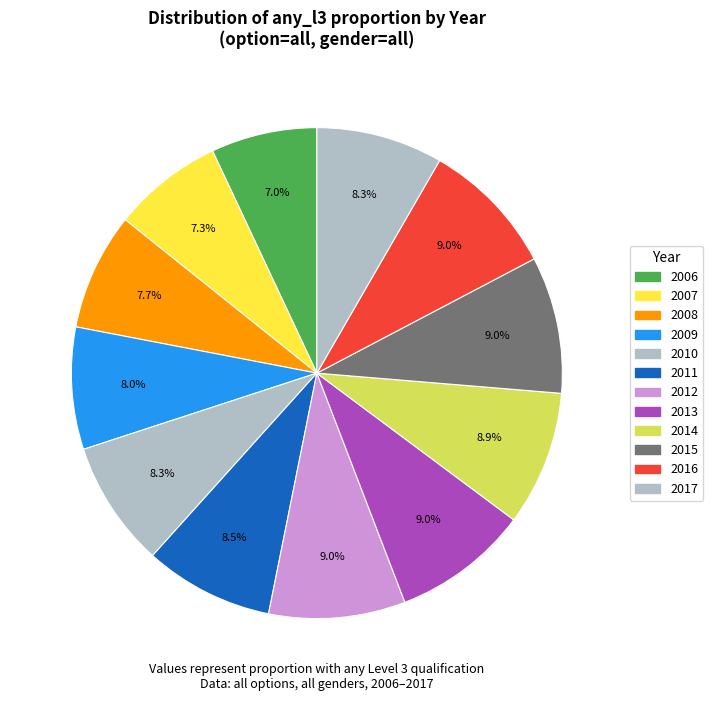

Do 2016 and 2015 together represent more than half of the pie?

No